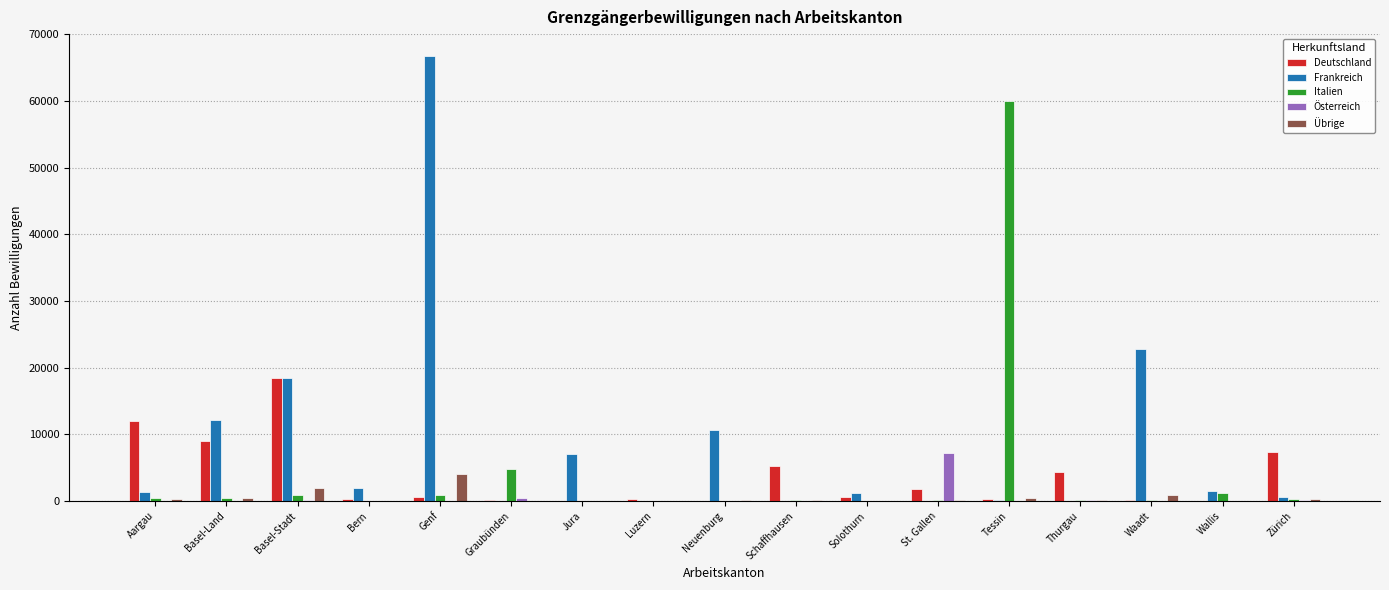

Is the value of Deutschland at Genf greater than the value of Übrige at Genf?

No